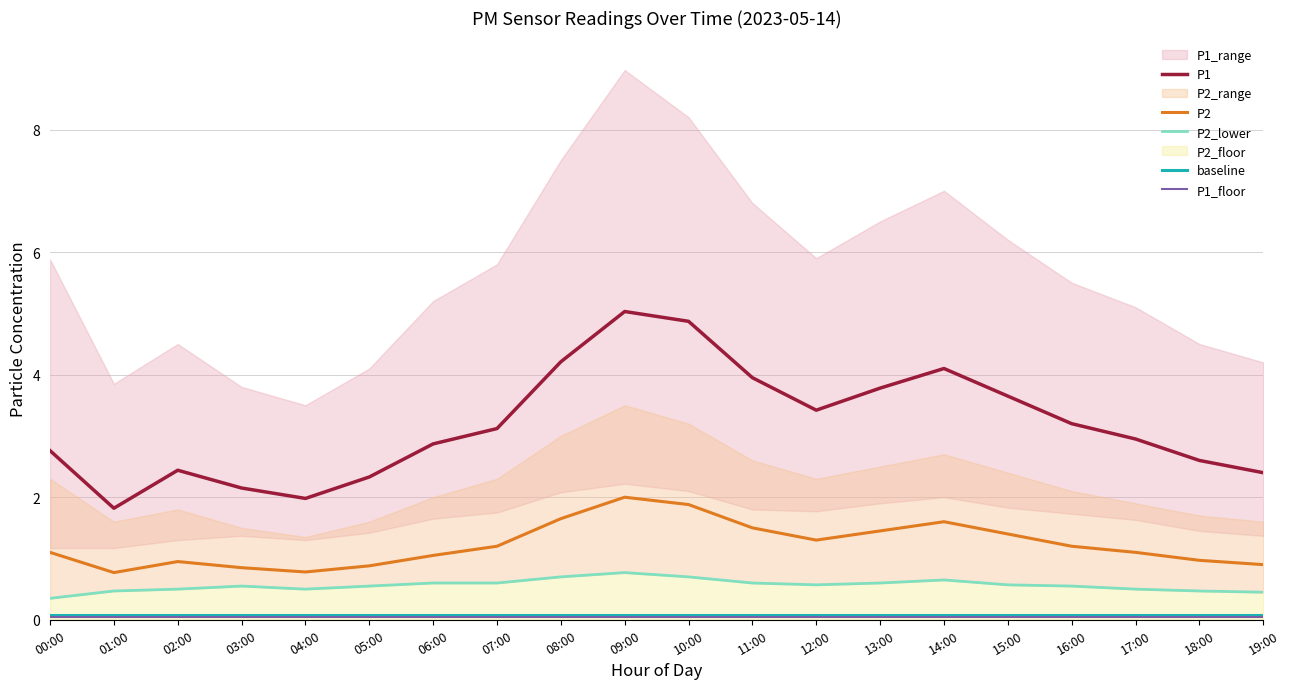

Reading left to right, extract all data points from this chart.

P1: 00:00=2.8	01:00=1.8	02:00=2.4	03:00=2.1	04:00=2.0	05:00=2.3	06:00=2.9	07:00=3.1	08:00=4.2	09:00=5.0	10:00=4.9	11:00=4.0	12:00=3.4	13:00=3.8	14:00=4.1	15:00=3.6	16:00=3.2	17:00=3.0	18:00=2.6	19:00=2.4
P2: 00:00=1.1	01:00=0.8	02:00=0.9	03:00=0.8	04:00=0.8	05:00=0.9	06:00=1.1	07:00=1.2	08:00=1.6	09:00=2.0	10:00=1.9	11:00=1.5	12:00=1.3	13:00=1.4	14:00=1.6	15:00=1.4	16:00=1.2	17:00=1.1	18:00=1.0	19:00=0.9
P2_lower: 00:00=0.3	01:00=0.5	02:00=0.5	03:00=0.6	04:00=0.5	05:00=0.6	06:00=0.6	07:00=0.6	08:00=0.7	09:00=0.8	10:00=0.7	11:00=0.6	12:00=0.6	13:00=0.6	14:00=0.7	15:00=0.6	16:00=0.6	17:00=0.5	18:00=0.5	19:00=0.5
baseline: 00:00=0.1	01:00=0.1	02:00=0.1	03:00=0.1	04:00=0.1	05:00=0.1	06:00=0.1	07:00=0.1	08:00=0.1	09:00=0.1	10:00=0.1	11:00=0.1	12:00=0.1	13:00=0.1	14:00=0.1	15:00=0.1	16:00=0.1	17:00=0.1	18:00=0.1	19:00=0.1
P1_floor: 00:00=0.0	01:00=0.0	02:00=0.0	03:00=0.0	04:00=0.0	05:00=0.0	06:00=0.0	07:00=0.0	08:00=0.0	09:00=0.0	10:00=0.0	11:00=0.0	12:00=0.0	13:00=0.0	14:00=0.0	15:00=0.0	16:00=0.0	17:00=0.0	18:00=0.0	19:00=0.0